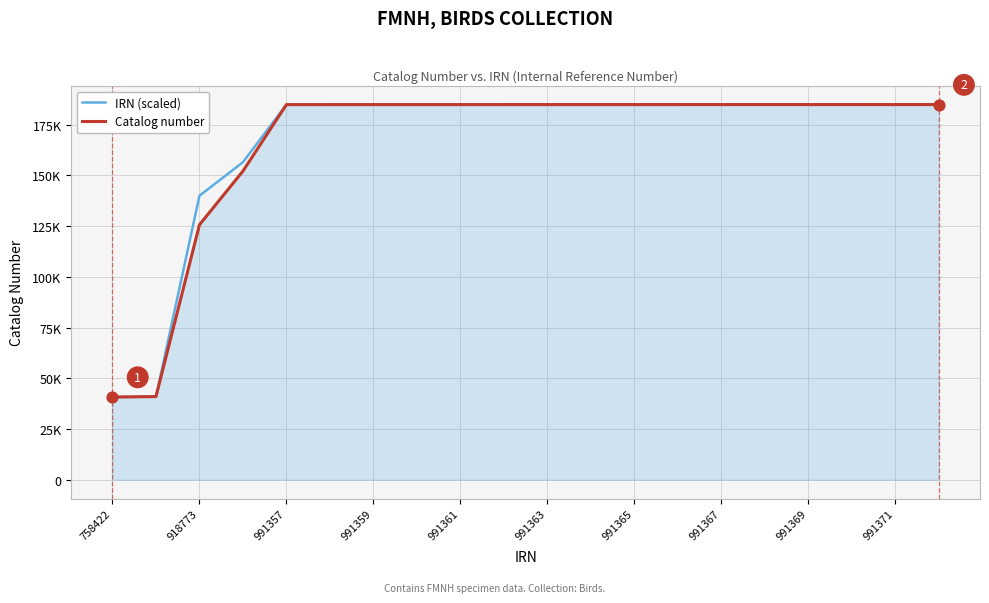

What are all the series names shown in the legend?

IRN (scaled), Catalog number